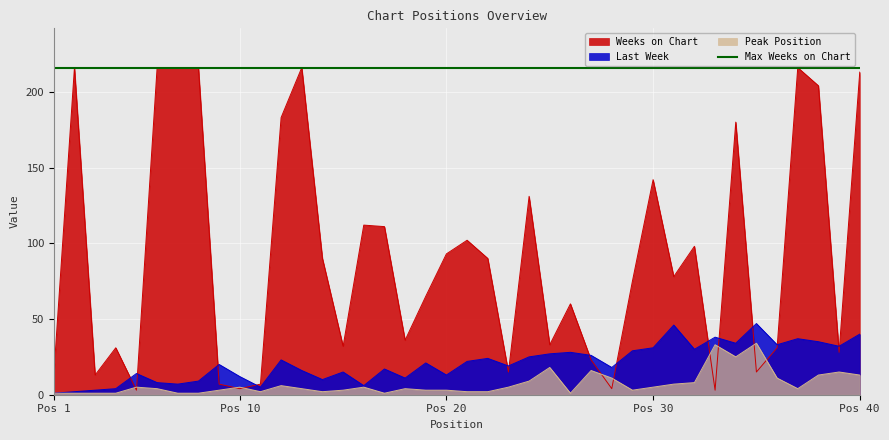

Does the chart display data point markers on the line(s)?

No